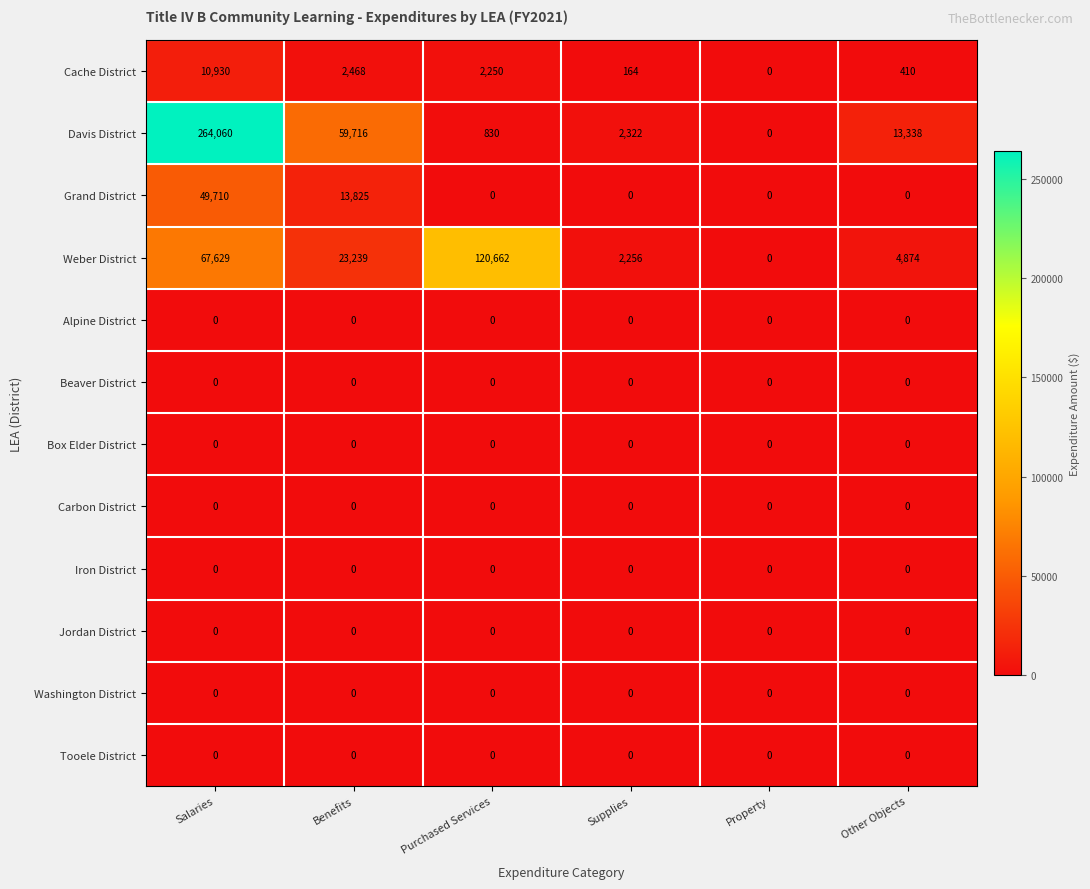

The Washington District series shows 0 at Purchased Services. True or false?

True